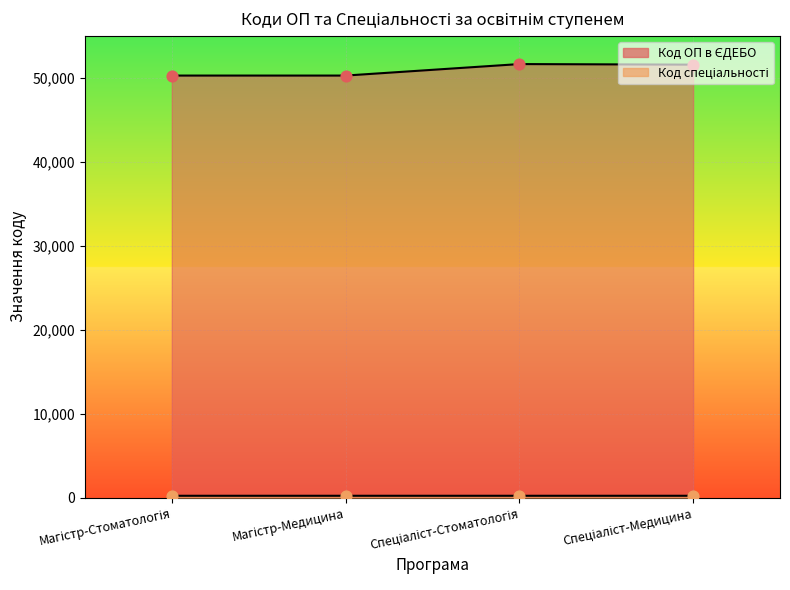

What is the total value across all series at Магістр-Стоматологія?

50501